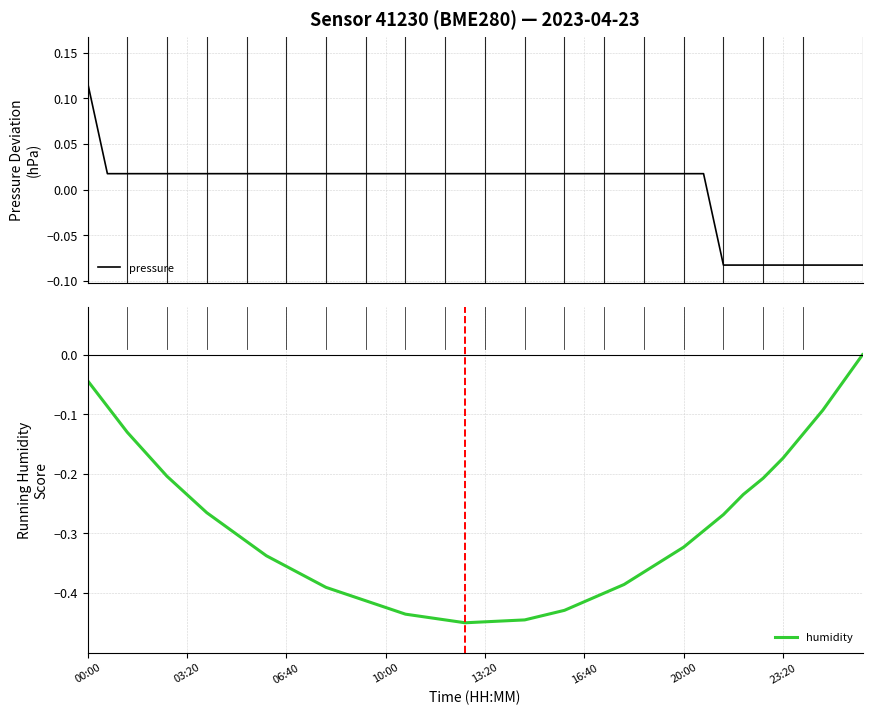

Which series changed the most between 13 and 30?

humidity